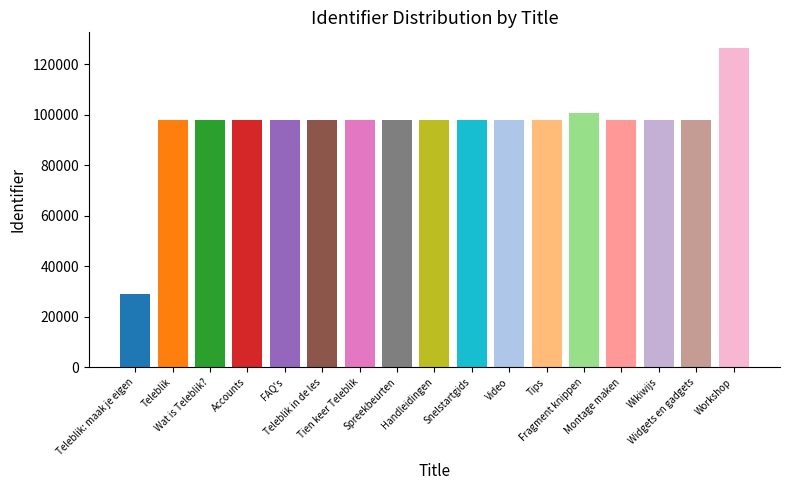

What is the greatest value displayed?

126336